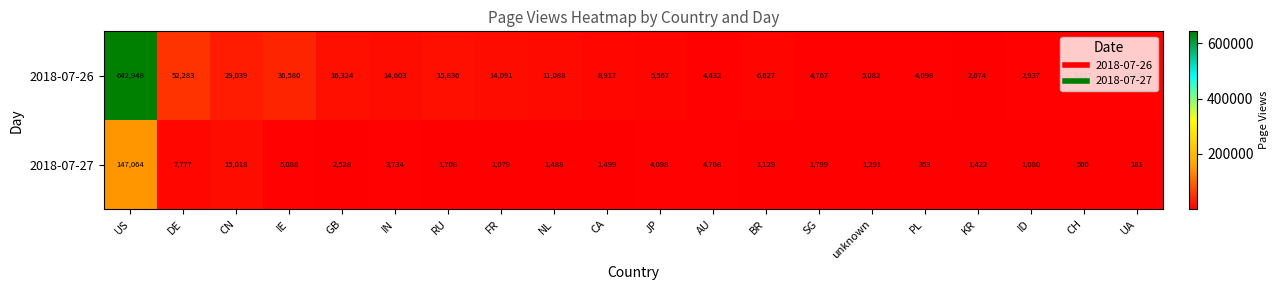

What is the spread (max minus min) of values at CN?

14021